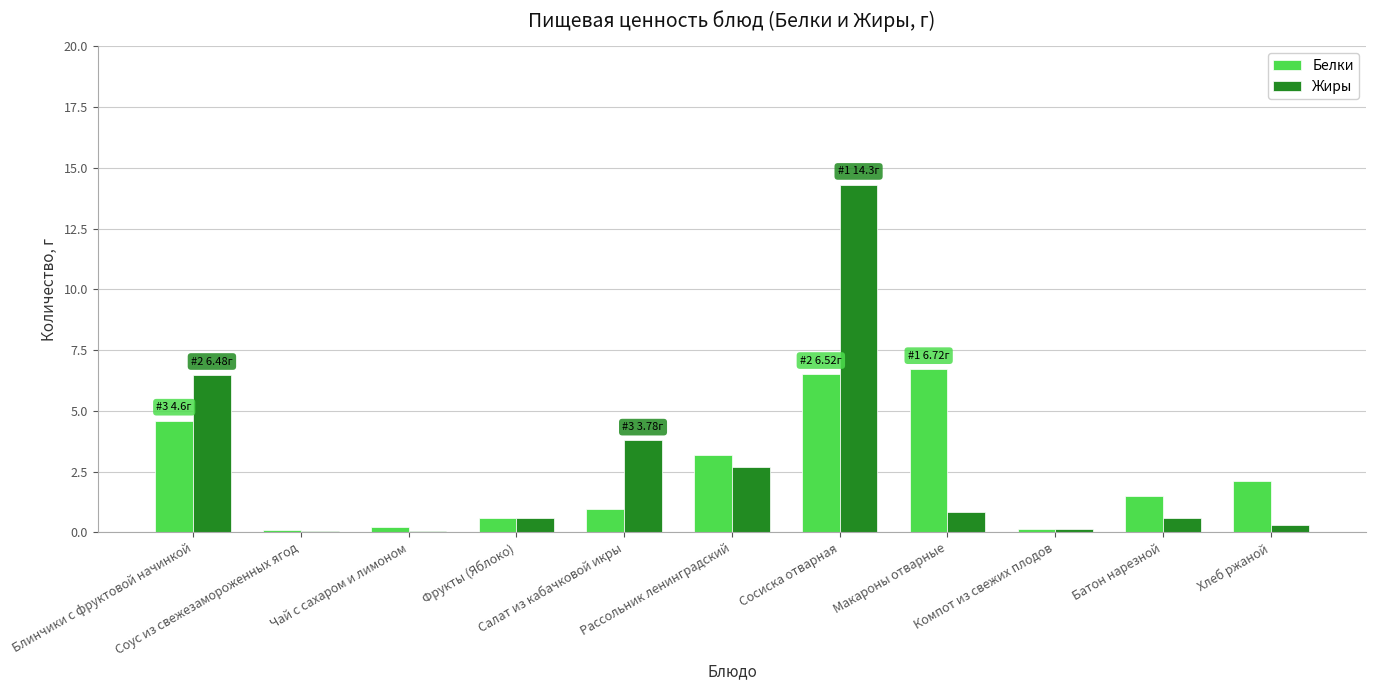

What is the total value across all series at Батон нарезной?

2.1